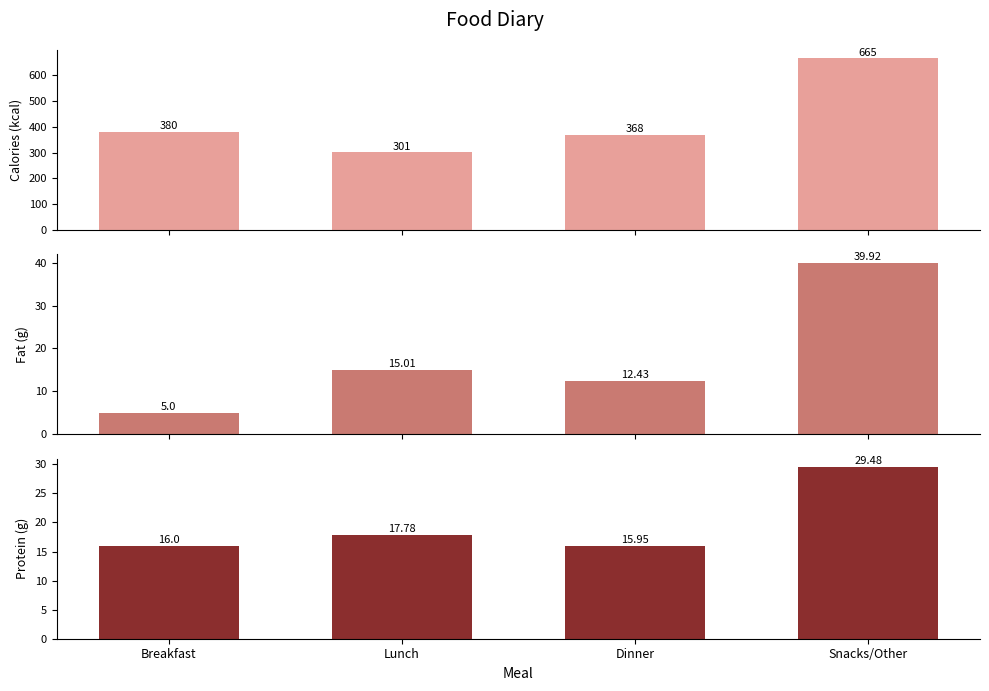

What position from the right is Dinner?

2